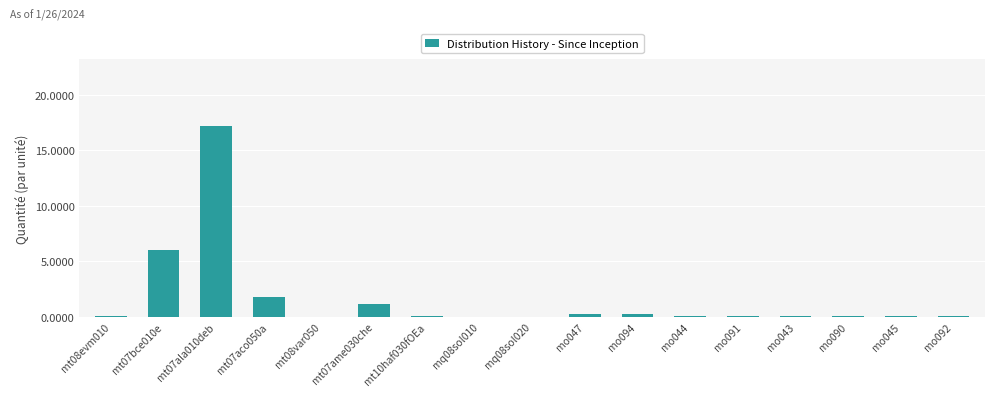

At which category does the chart reach its peak across all series?

mt07ala010deb